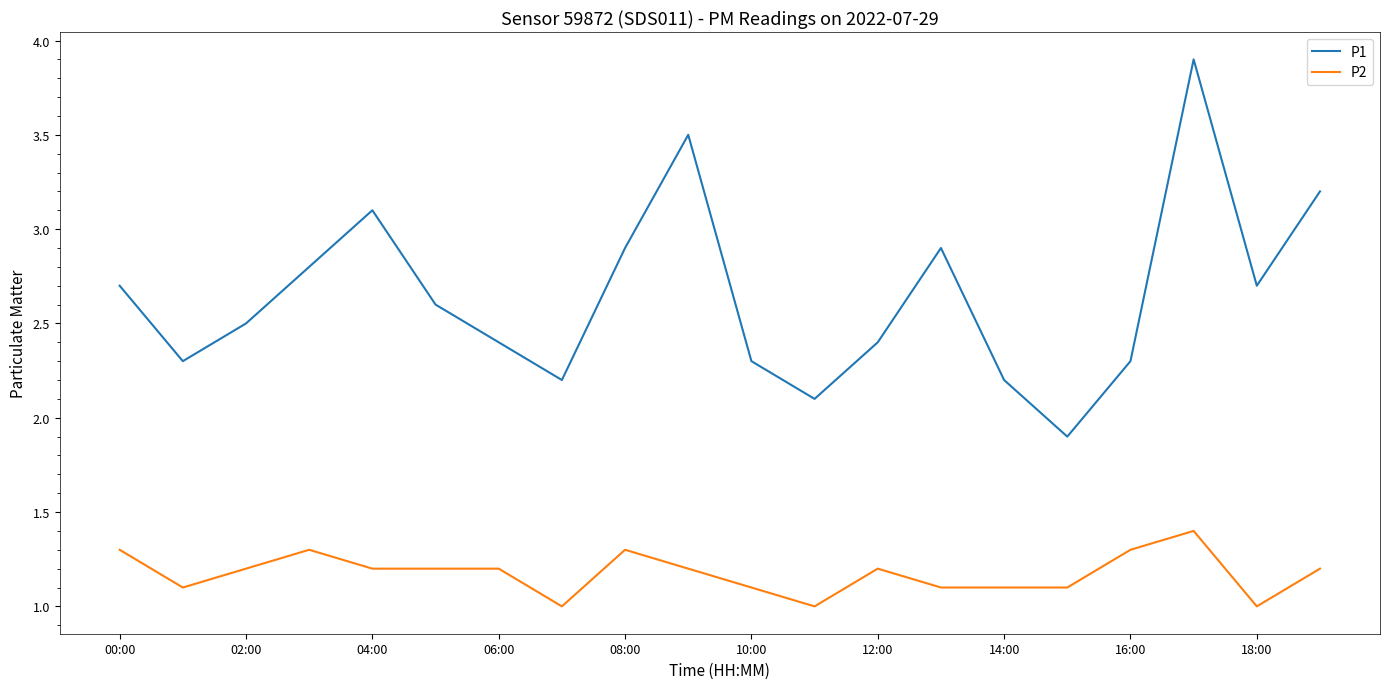

What is the smallest value displayed?

1.0